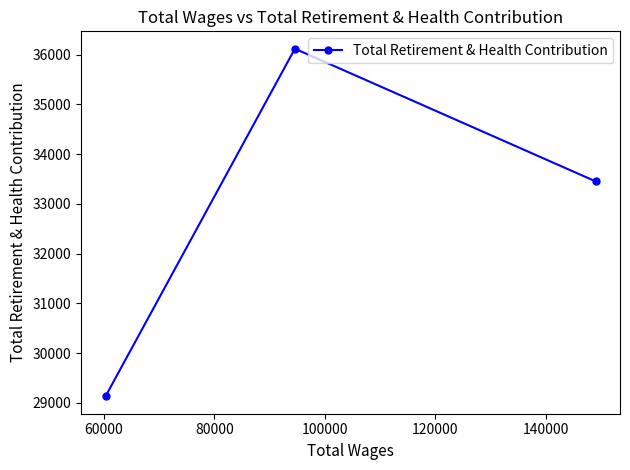

What is the greatest value displayed?

36120